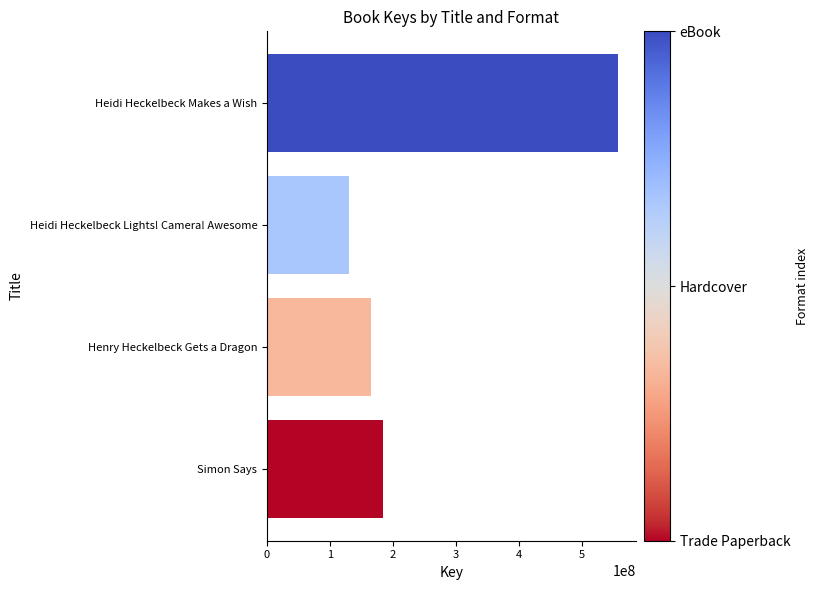

How many series are shown in this chart?

1